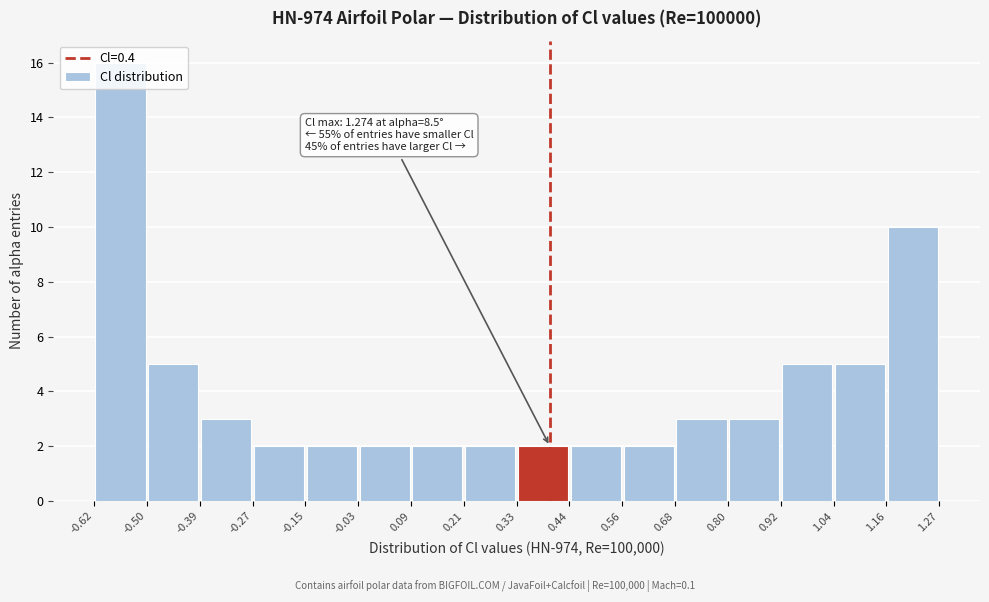

Which range on the x-axis has the tallest bar?

-0.62 to -0.50